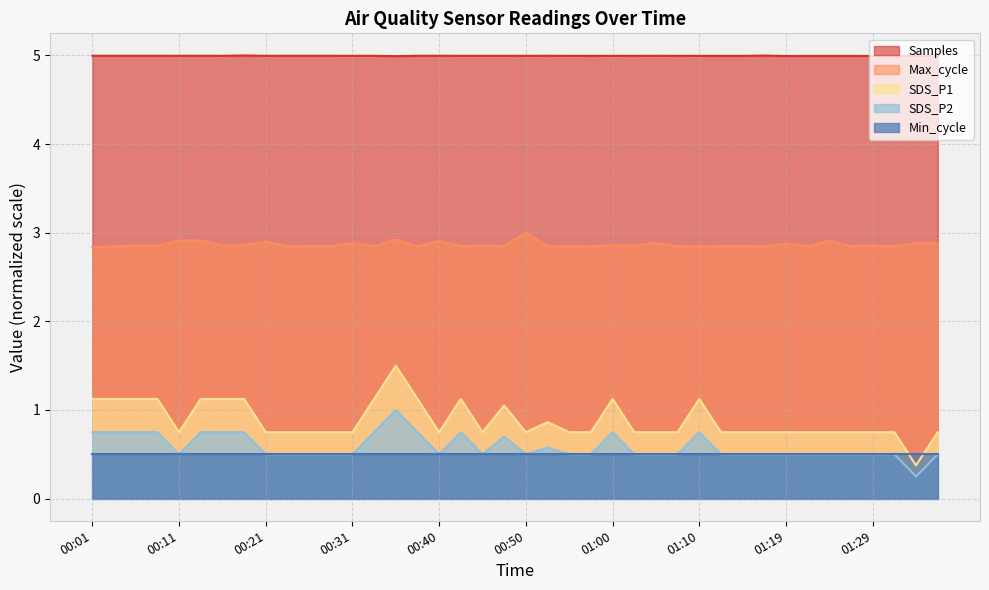

True or false: Samples and Max_cycle intersect in this chart.

False